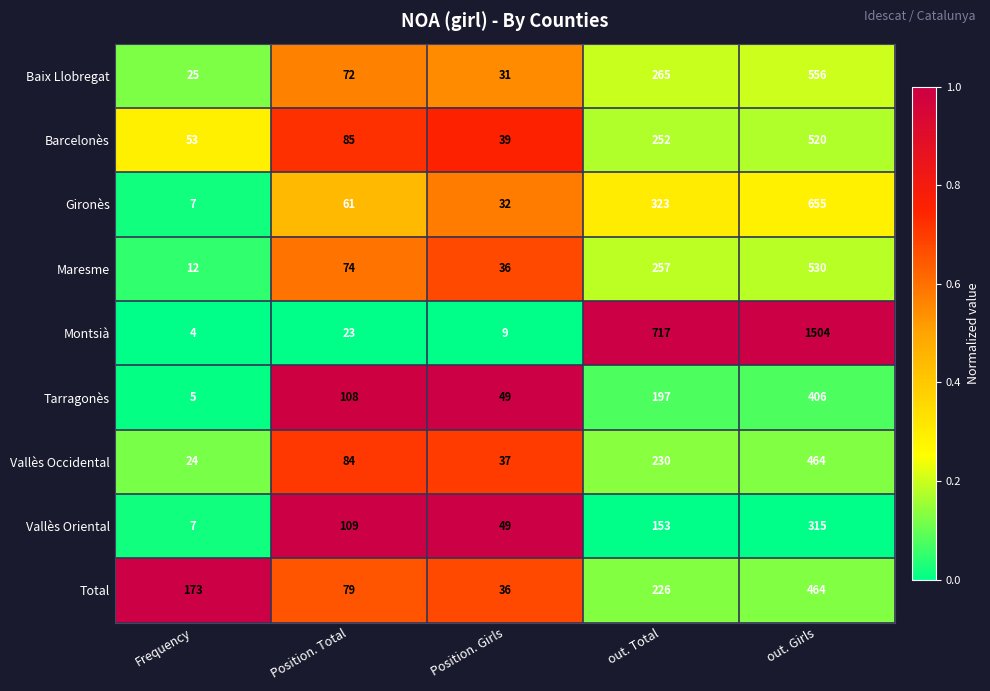

The value of Total at out. Total is 307. True or false?

False